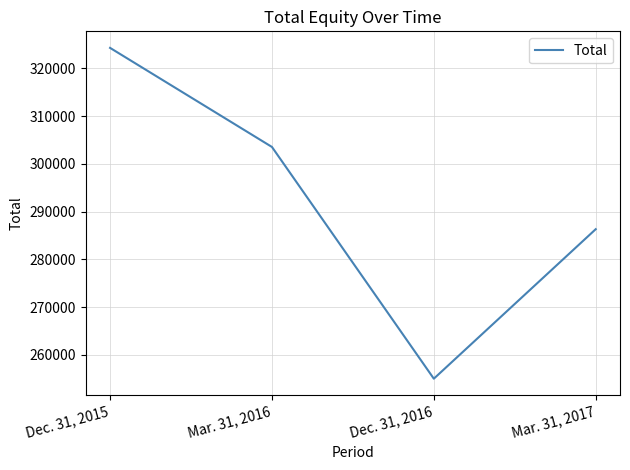

Reading left to right, extract all data points from this chart.

324281	303540	255032	286327